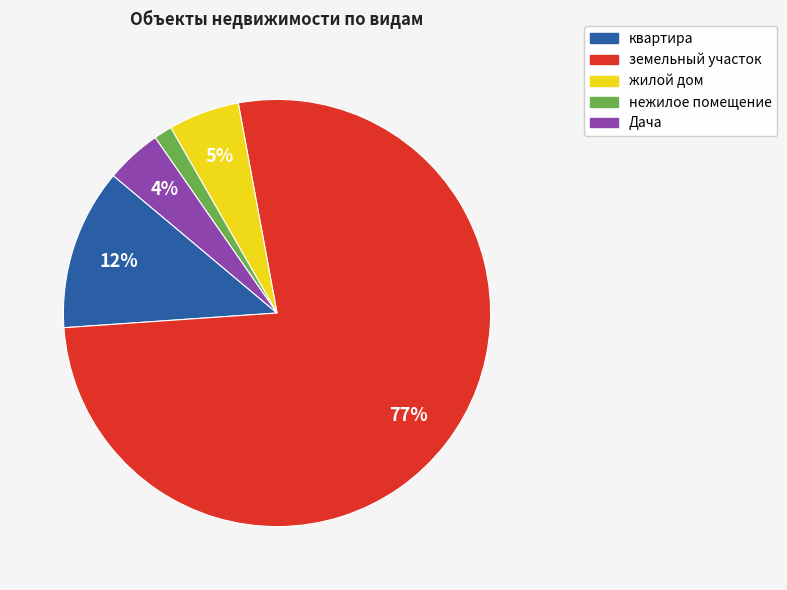

To the nearest percent, what is the average slice percentage?

20%